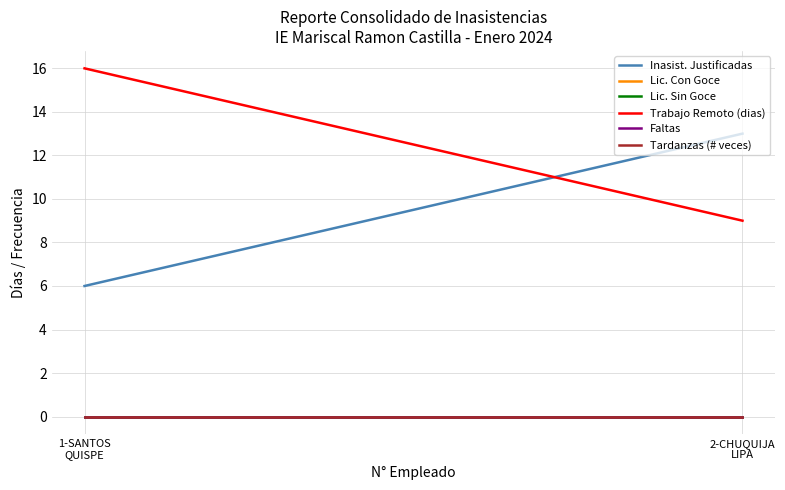

How many categories are shown in the chart?

2